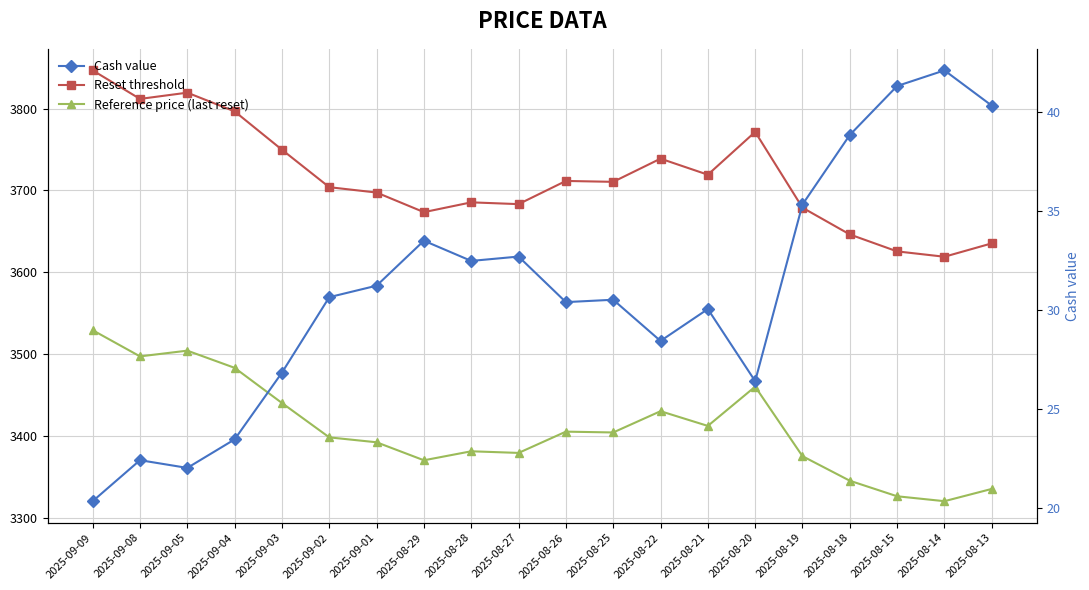

What is the sum of the Cash value values at 2025-08-25 and 2025-09-08?

52.9